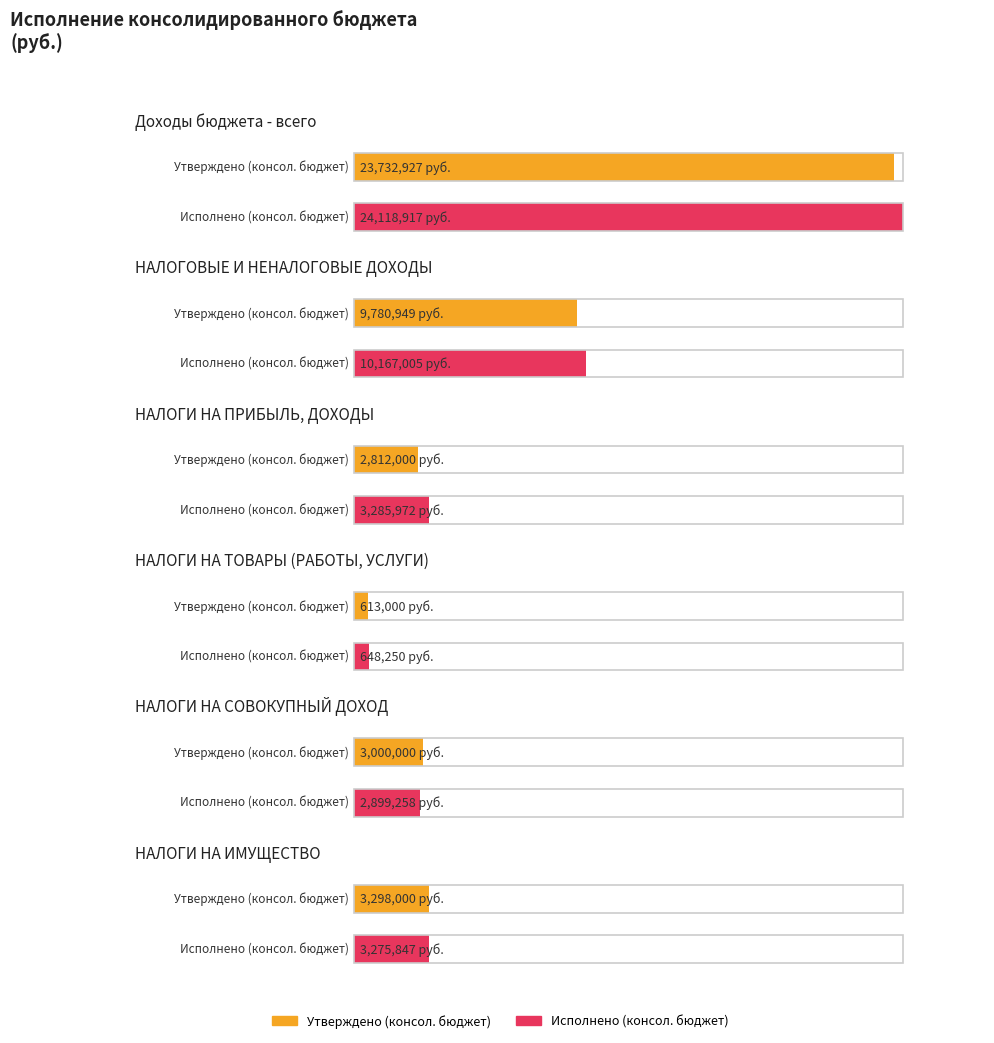

What is the average value of the Исполнено (консол. бюджет) series?

7399208.0